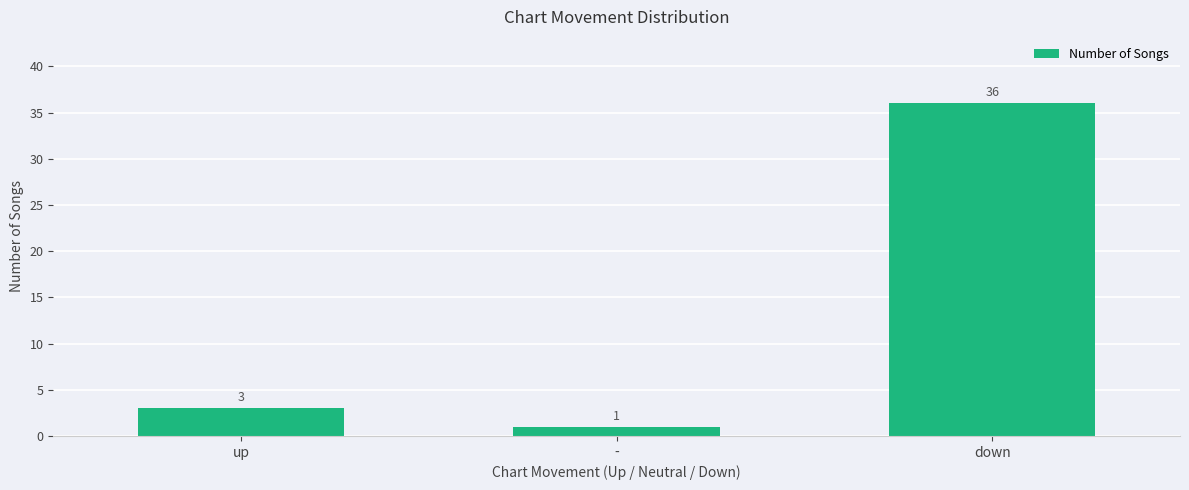

True or false: the data shows 49 at down.

False